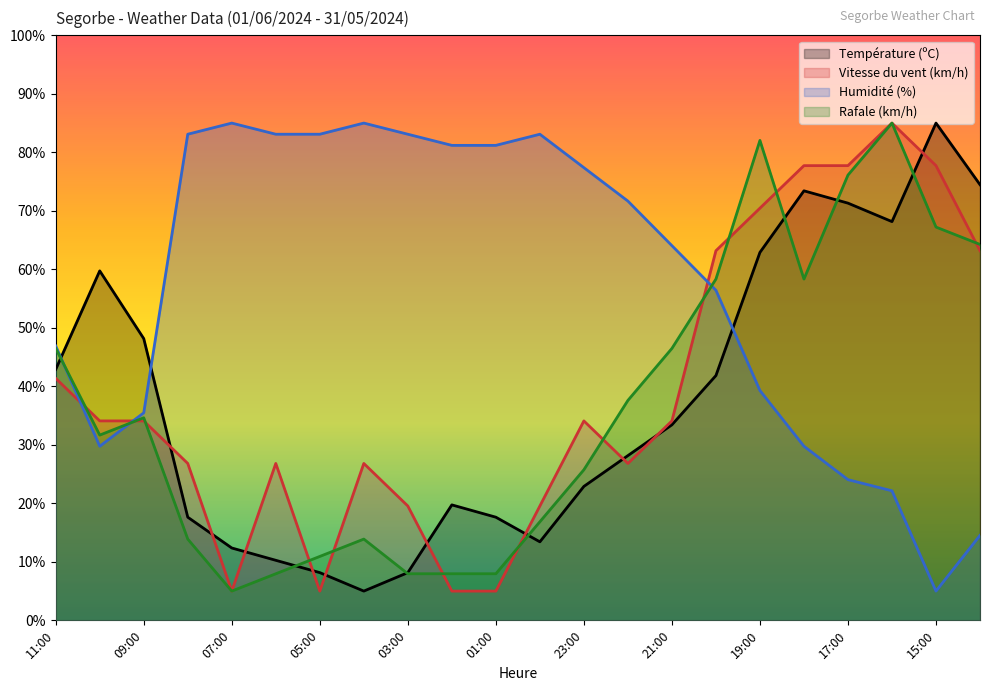

Where does the Rafale (km/h) series first go above 34?

11:00